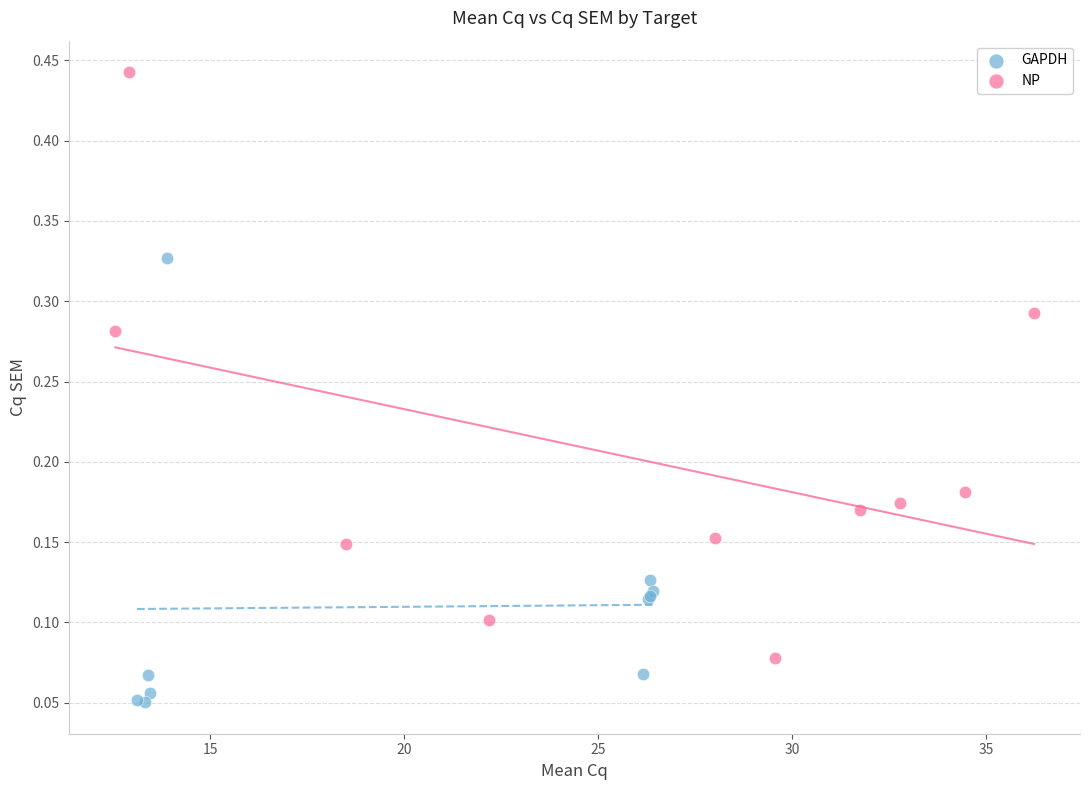

Which series reaches the maximum Y coordinate?

NP